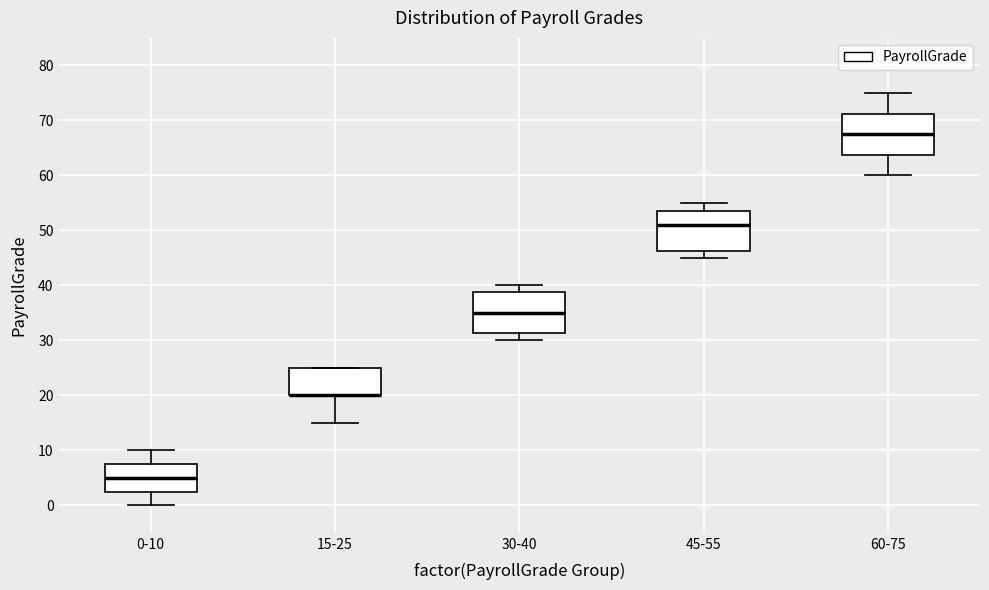

Reading left to right, transcribe this box plot: for each box, give where its median line is, the range the box spans, and where its two whiskers end, as read against the y-axis. The values are not printed on the chart, so give them approximately, as read against the axis.

0-10: median 5, box 3 to 8, whiskers 0 to 10
15-25: median 20 (drawn on the box's lower edge), box 20 to 25, whiskers 15 to 25
30-40: median 35, box 31 to 39, whiskers 30 to 40
45-55: median 51, box 46 to 54, whiskers 45 to 55
60-75: median 68, box 64 to 71, whiskers 60 to 75